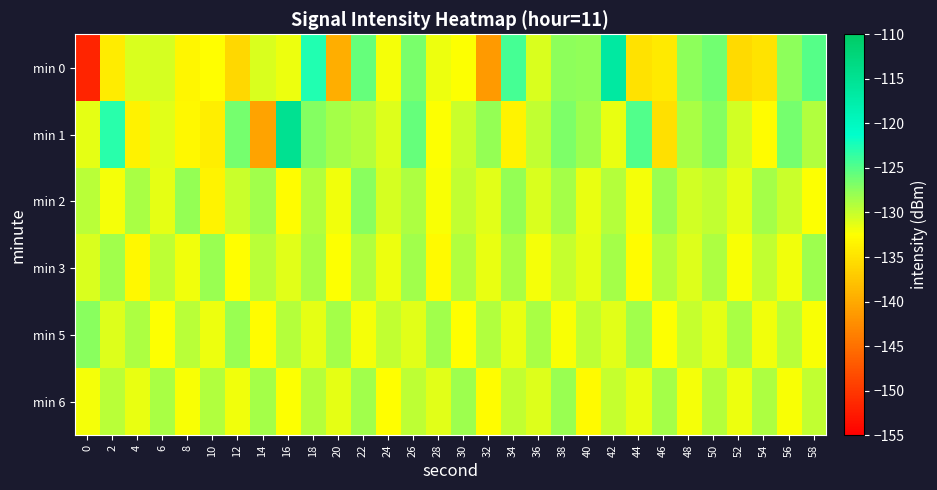

At which category is the sum across all series the highest?

42